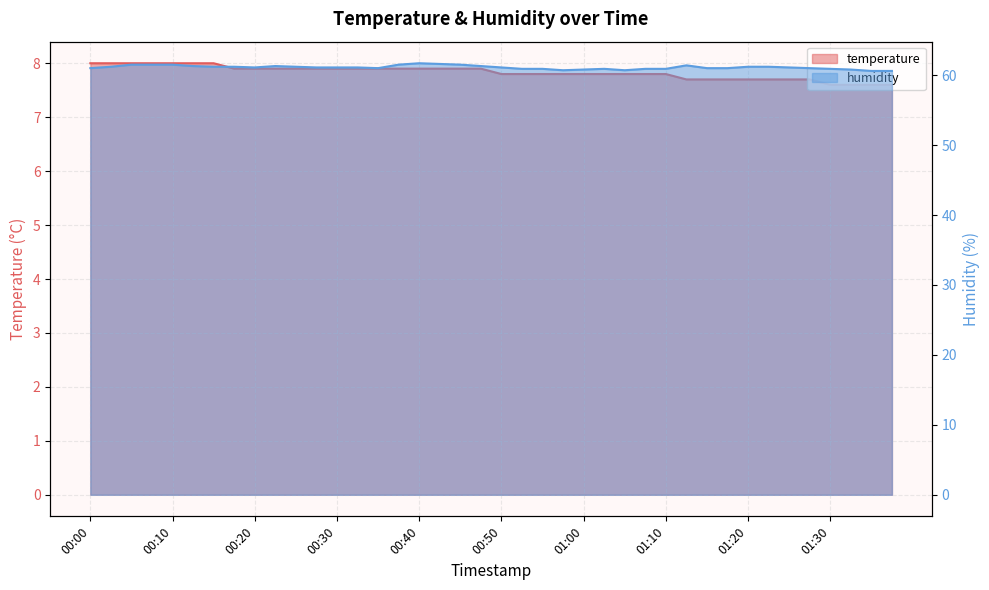

Between 00:17 and 01:00, which series saw the biggest shift?

humidity